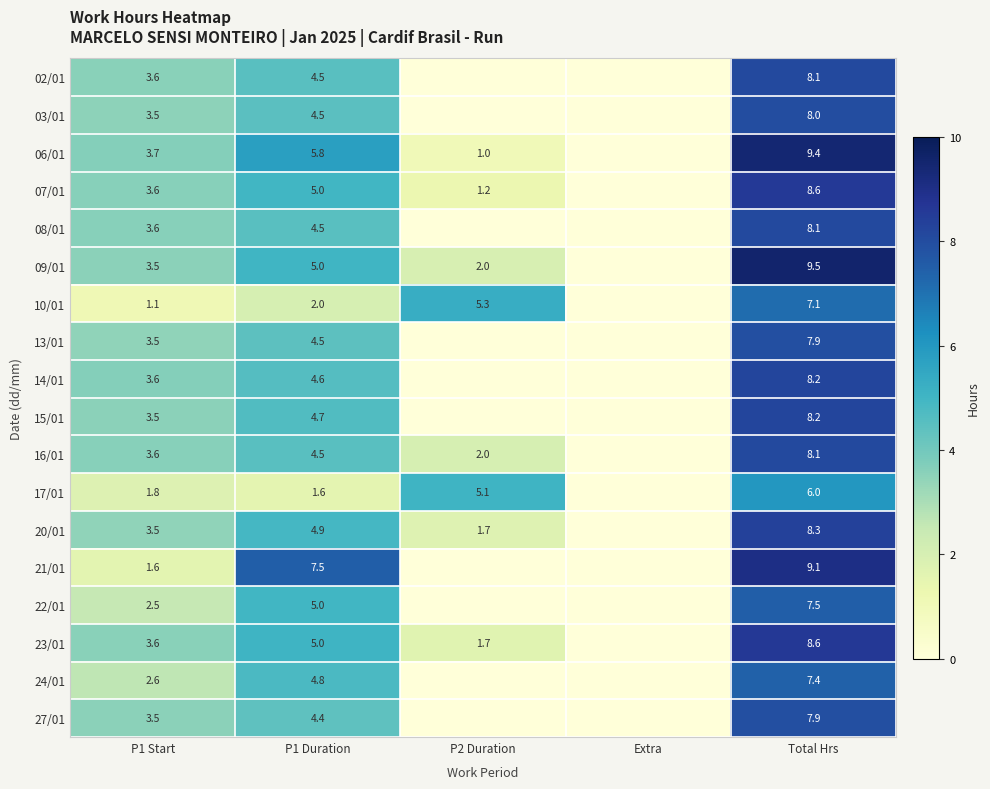

Between Total Hrs and Extra, which is larger?

Total Hrs